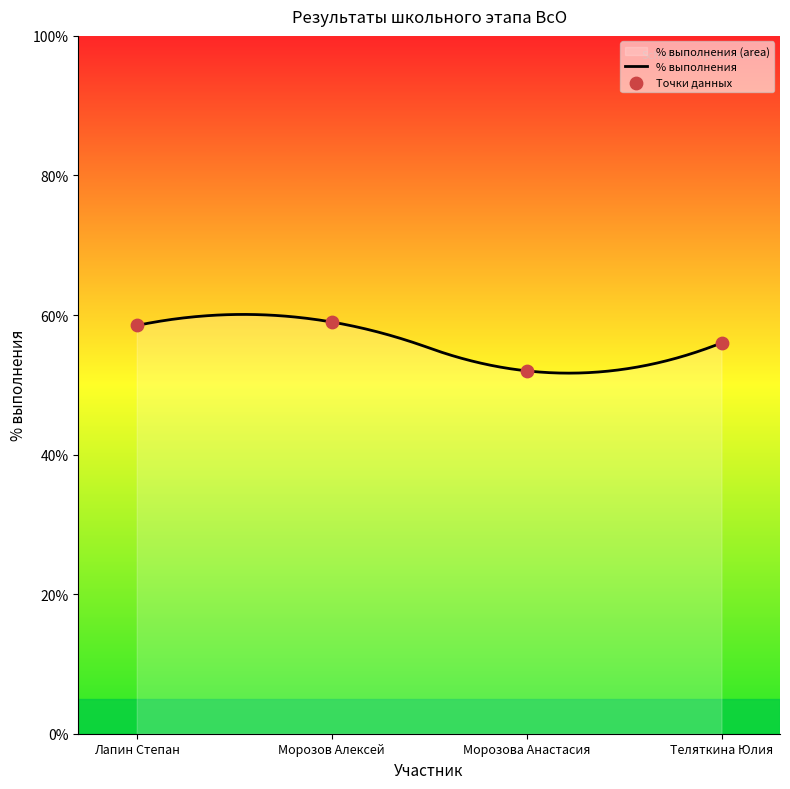

What is the change in value from Морозов Алексей to Теляткина Юлия?

-3.0